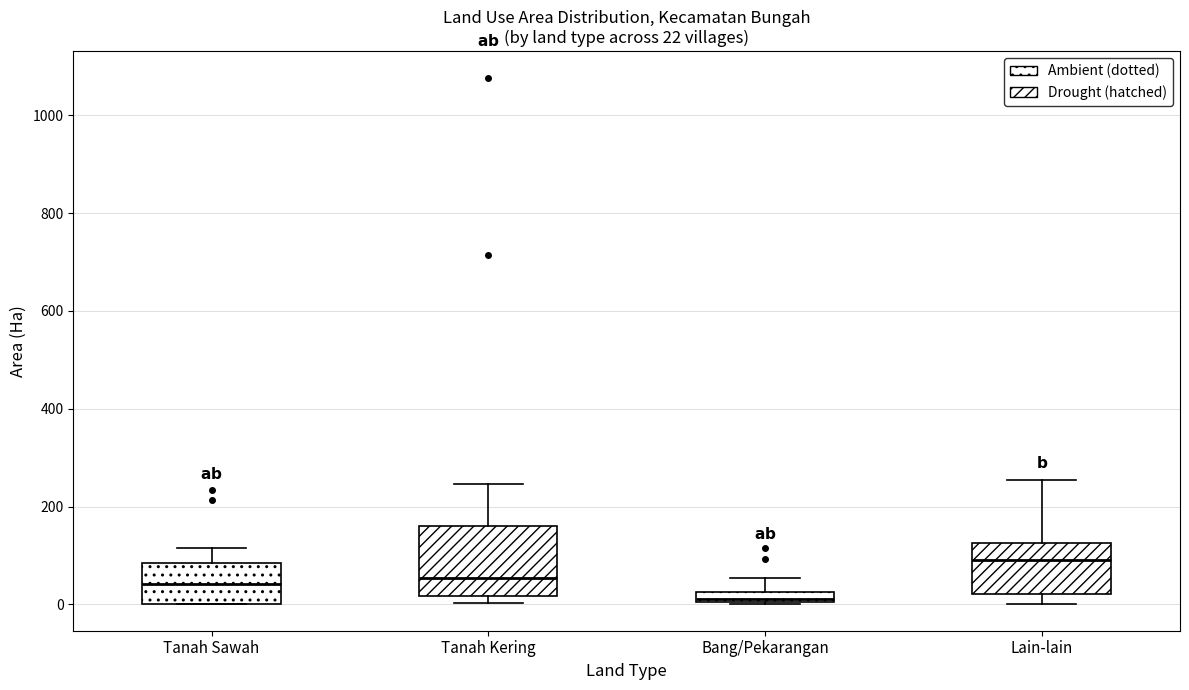

Which box's median line is the lowest?

Bang/Pekarangan